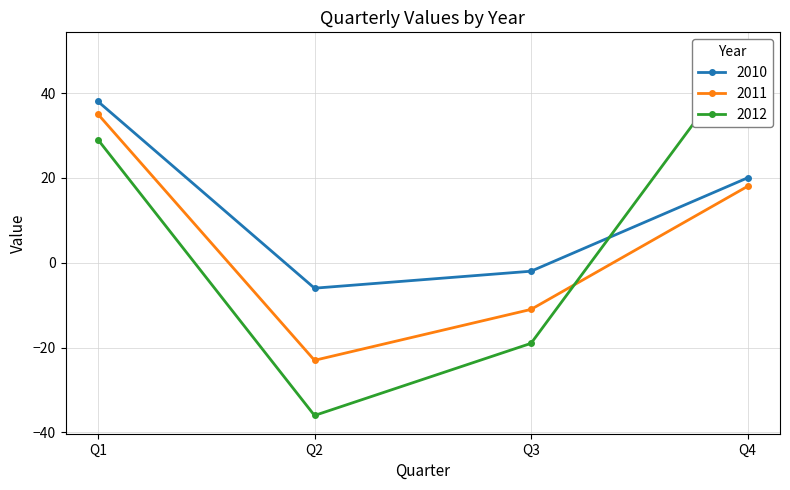

True or false: 2012 has a value of -19 at Q3.

True